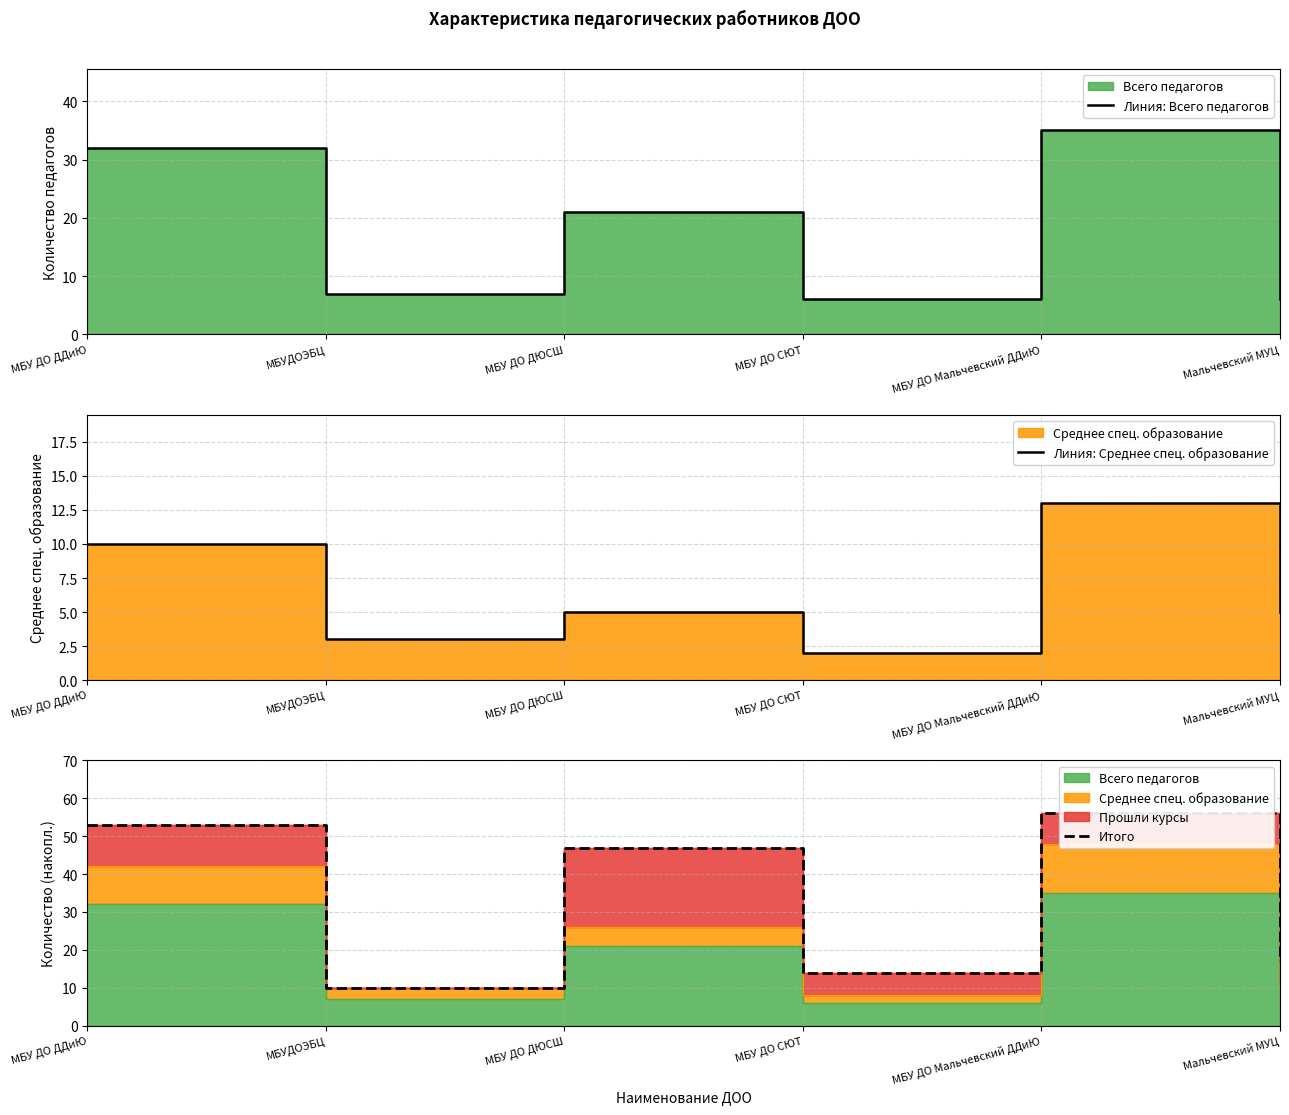

Which category has the highest value in the Итого series?

МБУ ДО Мальчевский ДДиЮ